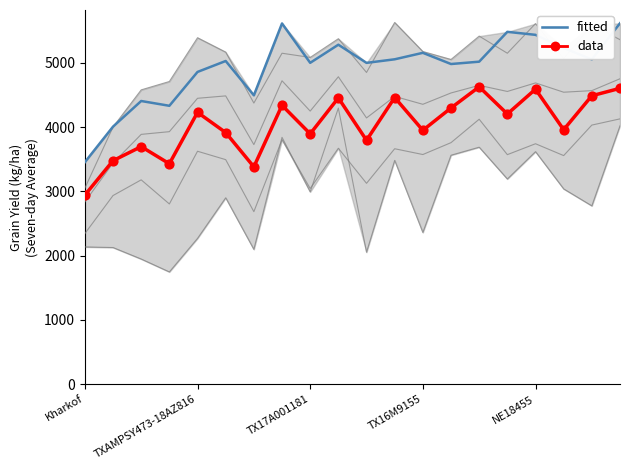

How many lines are shown in the chart?

6